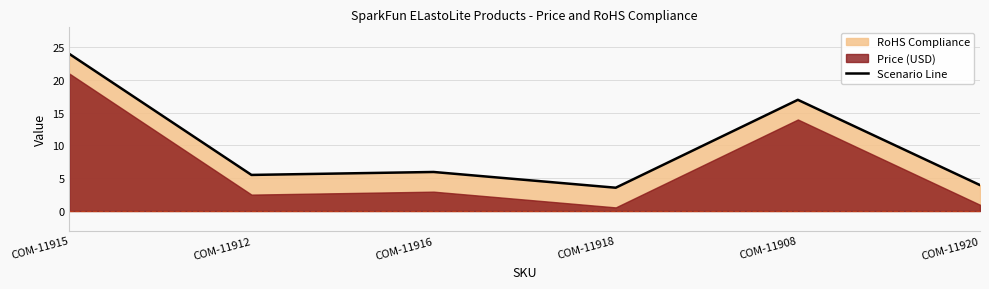

How many values are below 5?

2